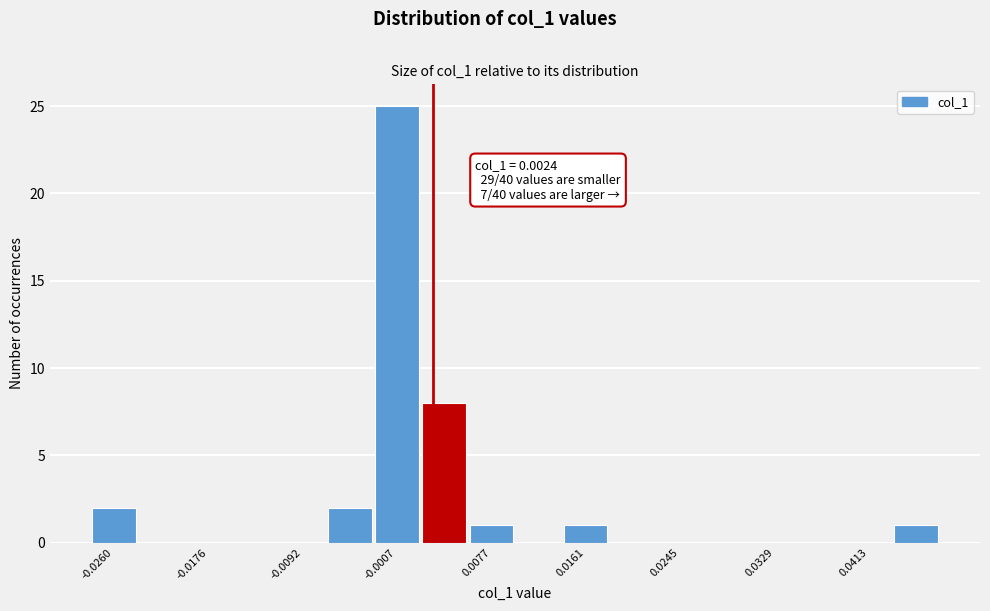

Over which range of the x-axis is the bar tallest?

-0.003 to 0.001